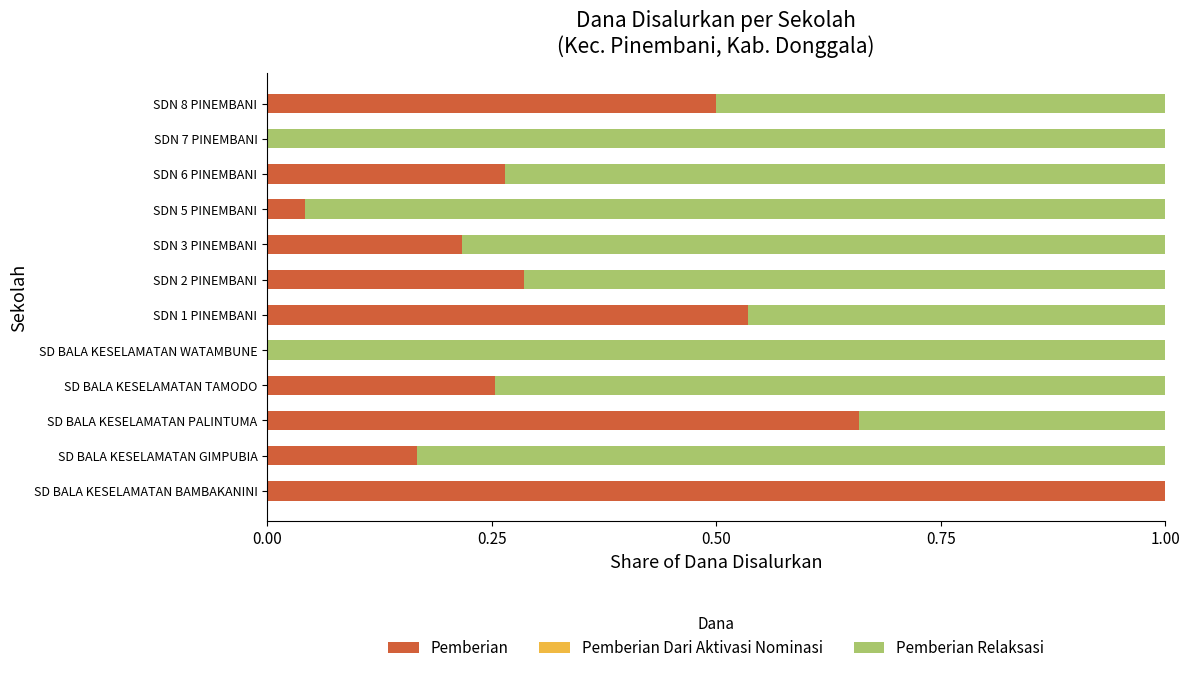

The Pemberian series shows 0.4 at SD BALA KESELAMATAN TAMODO. True or false?

False